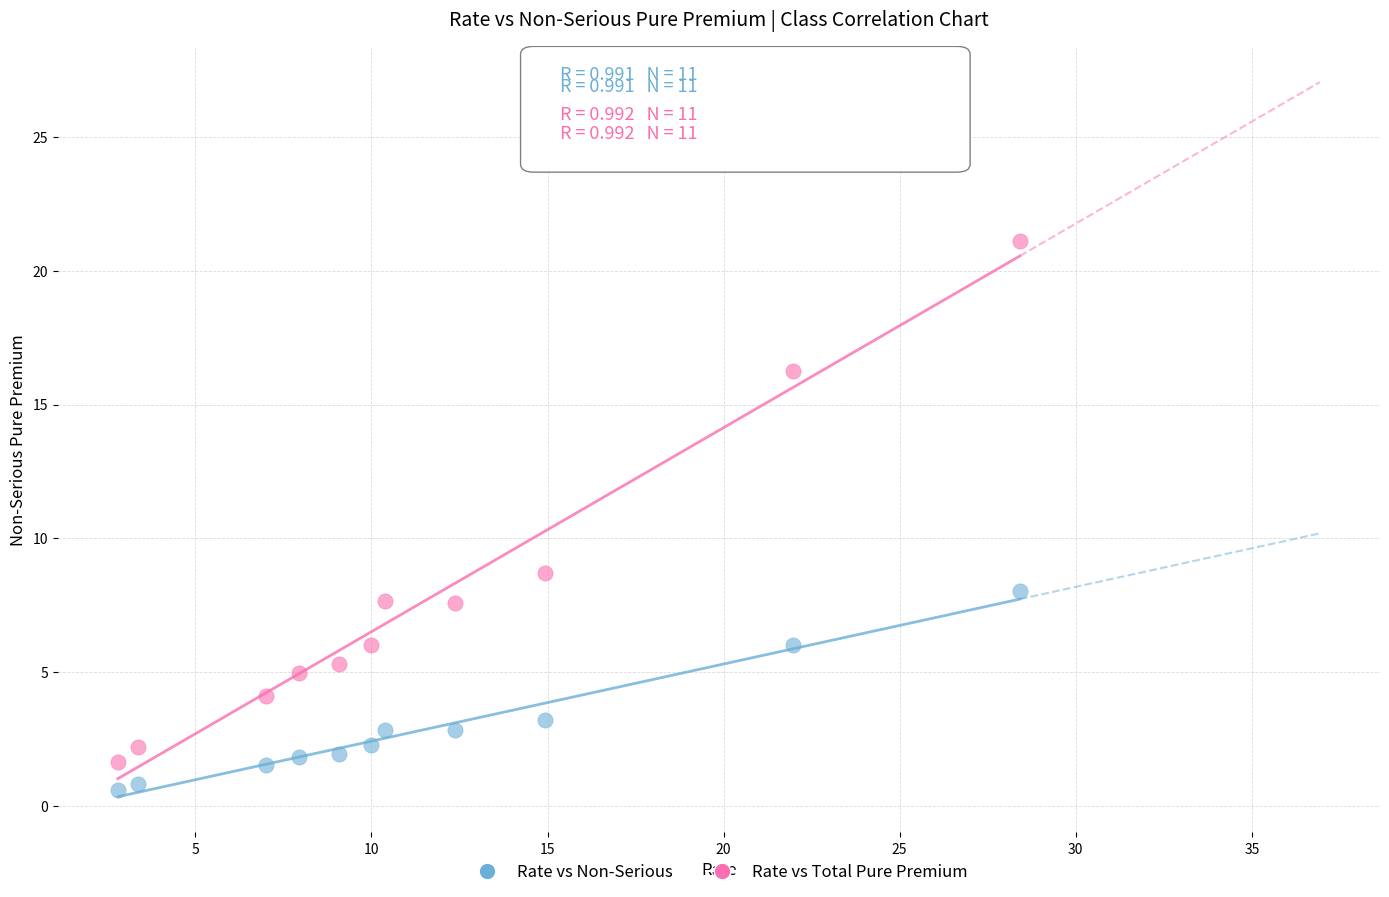

Across all series, what Y value is closest to 10?

8.7